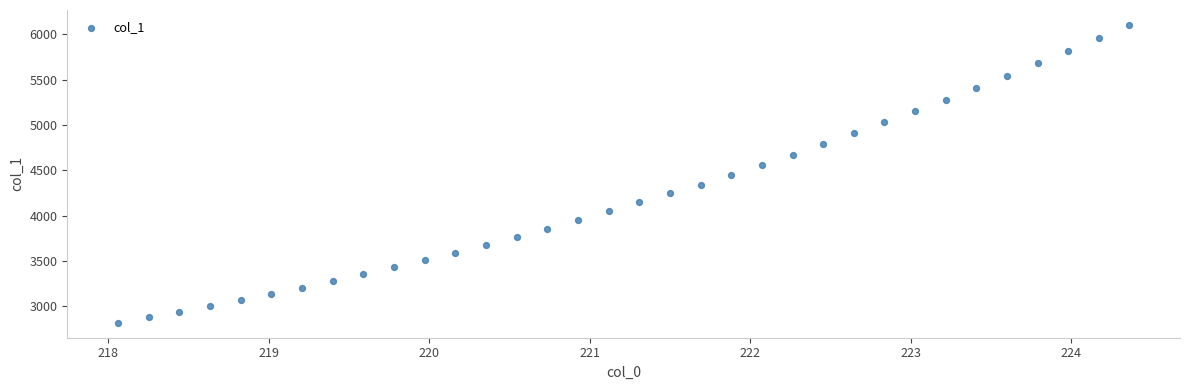

What is the range of X values (max minus min)?

6.3